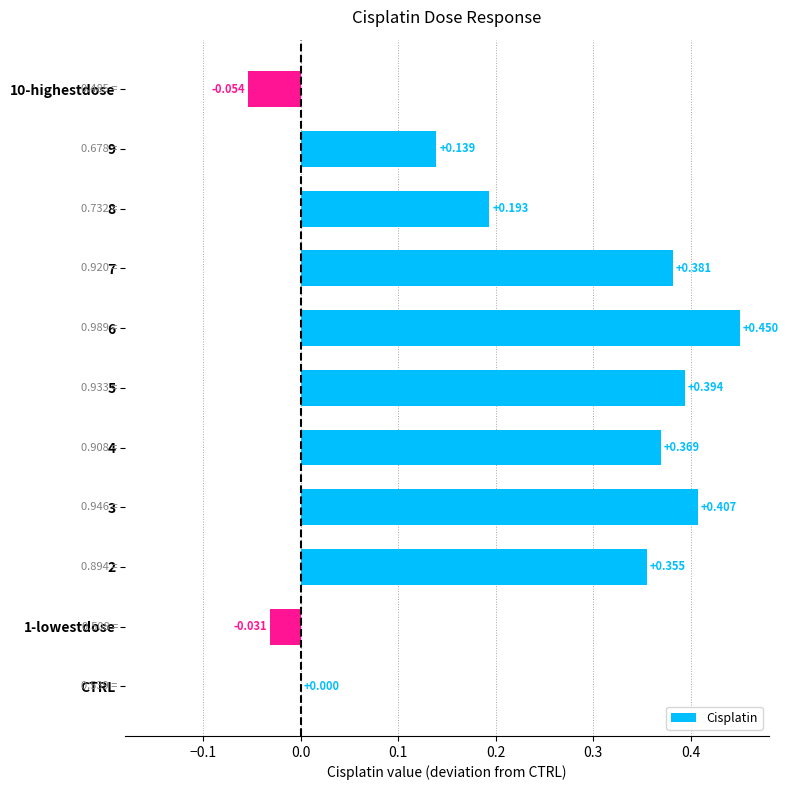

At which label is the value closest to 0?

CTRL